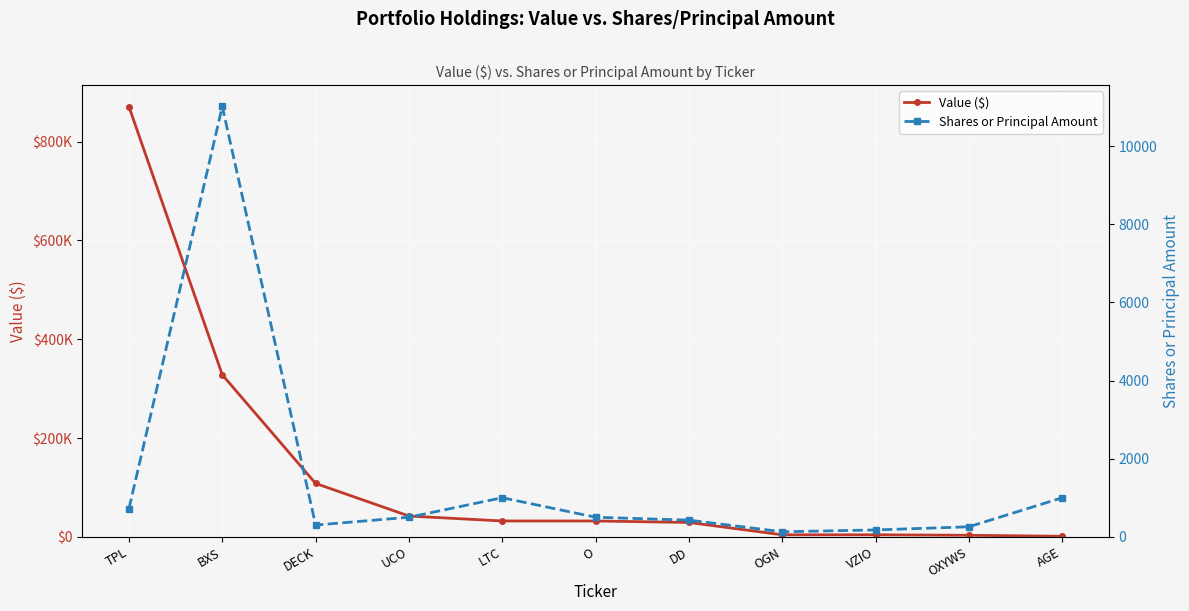

What is the approximate value of Value ($) at DECK?

108000